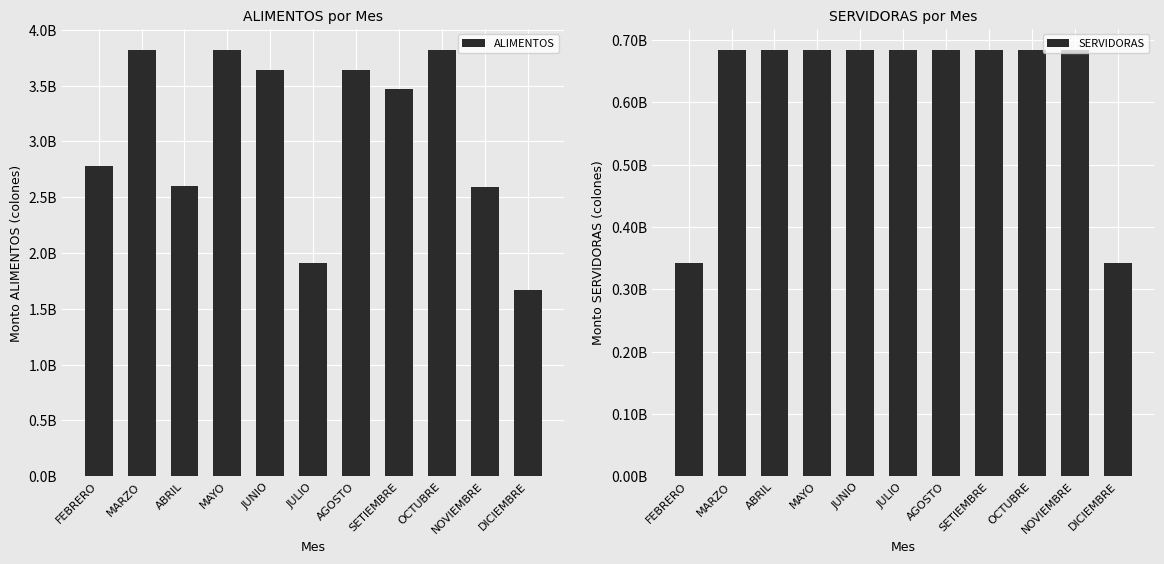

What is the difference between the ALIMENTOS values at JULIO and FEBRERO?

867513740